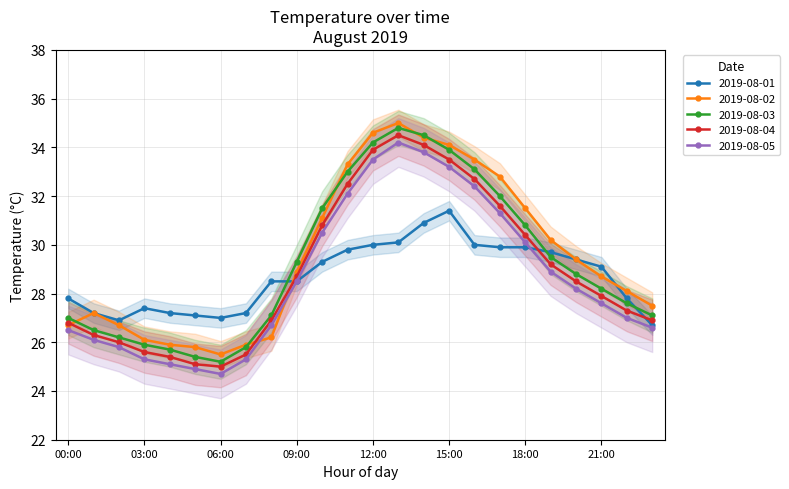

What is the difference between the maximum and minimum values in the 2019-08-05 series?

9.5